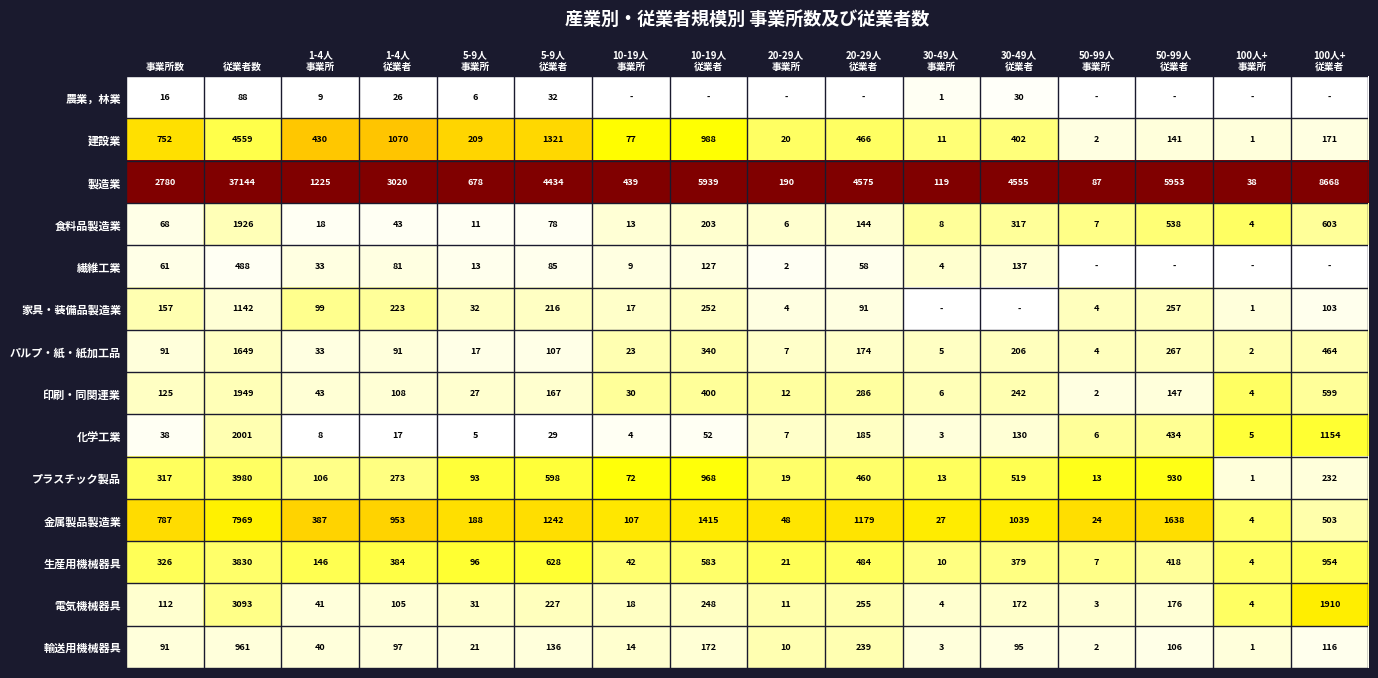

The プラスチック製品 series shows 470 at 事業所数. True or false?

False